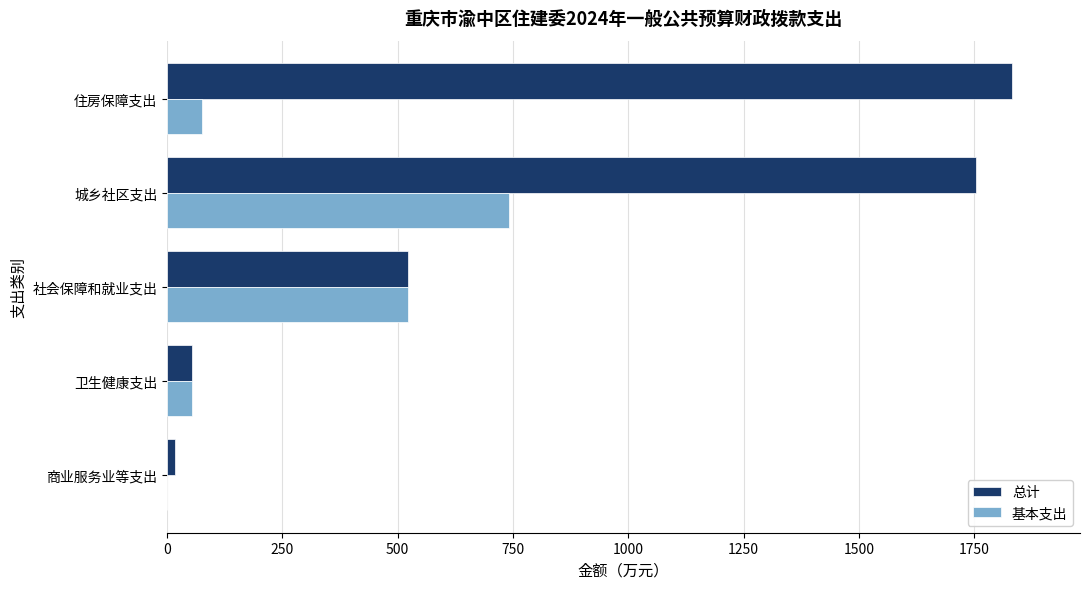

How many series are shown in this chart?

2